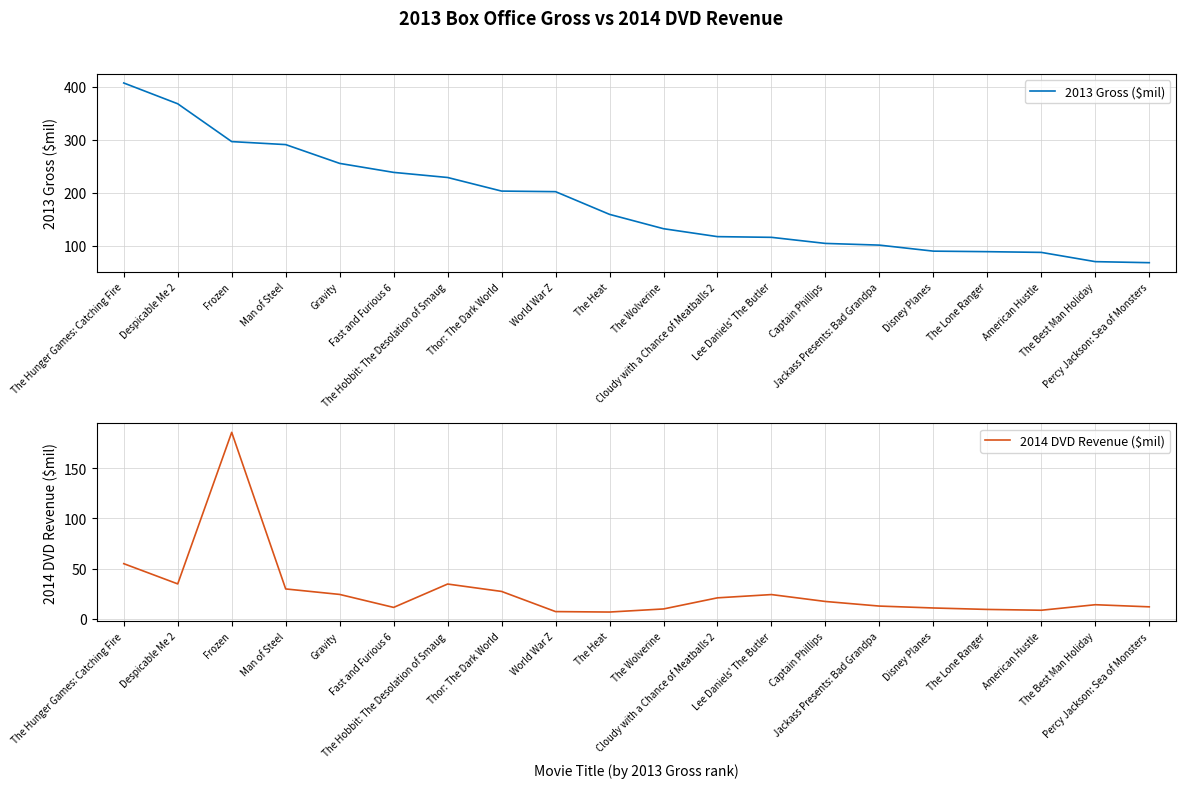

How many data points in 2013 Gross ($mil) are above 159?

10